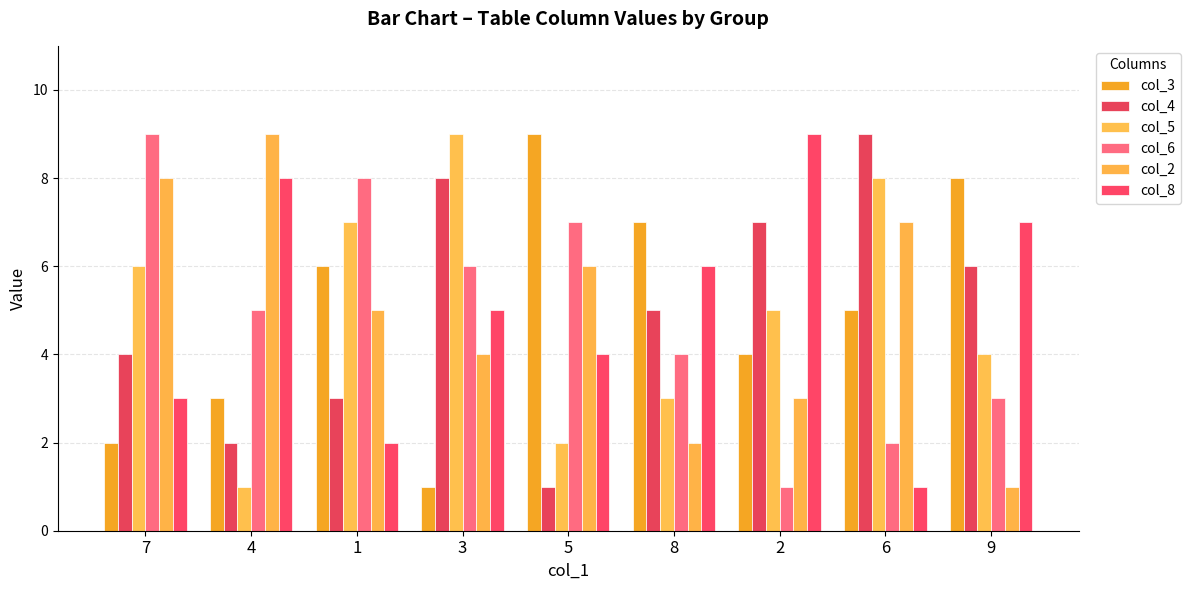

Reading right to left, transcribe all the data shown in this chart.

col_3: 9=8	6=5	2=4	8=7	5=9	3=1	1=6	4=3	7=2
col_4: 9=6	6=9	2=7	8=5	5=1	3=8	1=3	4=2	7=4
col_5: 9=4	6=8	2=5	8=3	5=2	3=9	1=7	4=1	7=6
col_6: 9=3	6=2	2=1	8=4	5=7	3=6	1=8	4=5	7=9
col_2: 9=1	6=7	2=3	8=2	5=6	3=4	1=5	4=9	7=8
col_8: 9=7	6=1	2=9	8=6	5=4	3=5	1=2	4=8	7=3